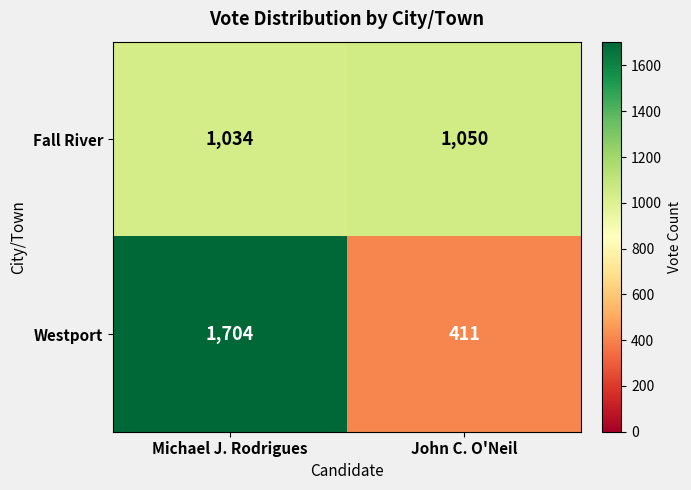

What is the sum of the Fall River values at John C. O'Neil and Michael J. Rodrigues?

2084